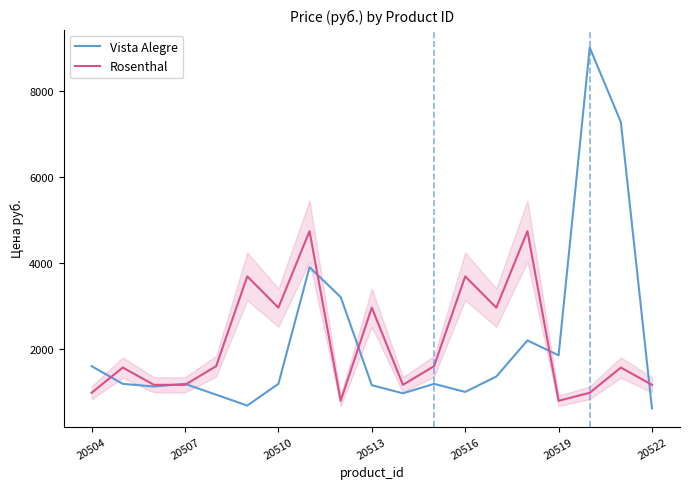

Which series has the largest range (max minus min)?

Vista Alegre